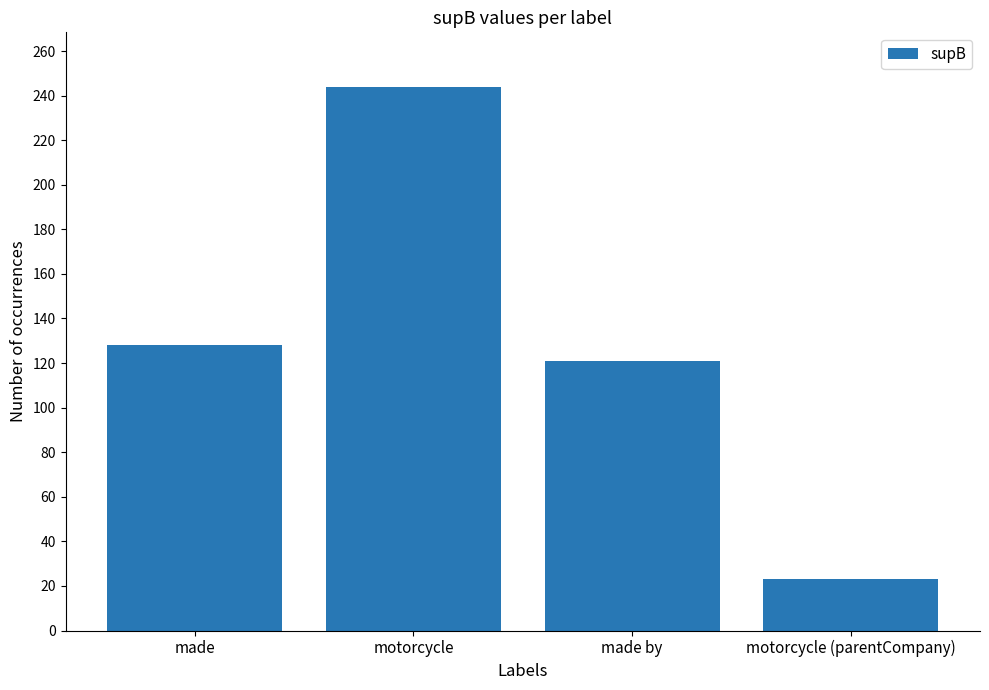

What is the difference between the values at made by and made?

7